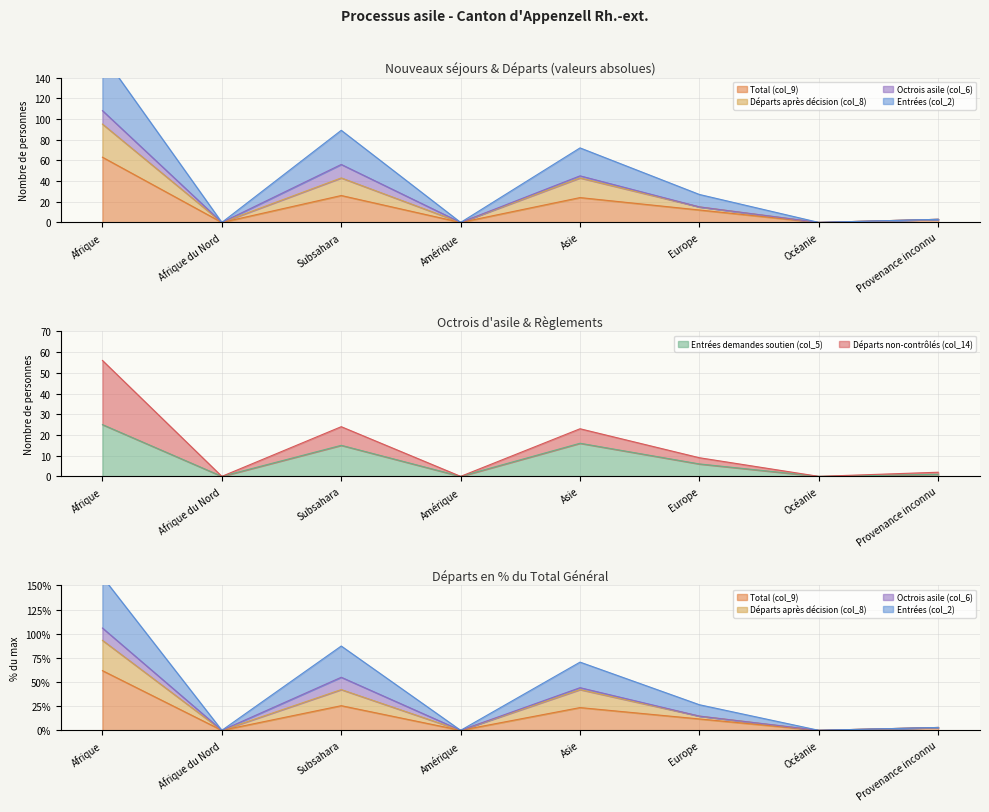

True or false: Départs après décision (col_8) and Départs non-contrôlés (col_14) intersect in this chart.

False